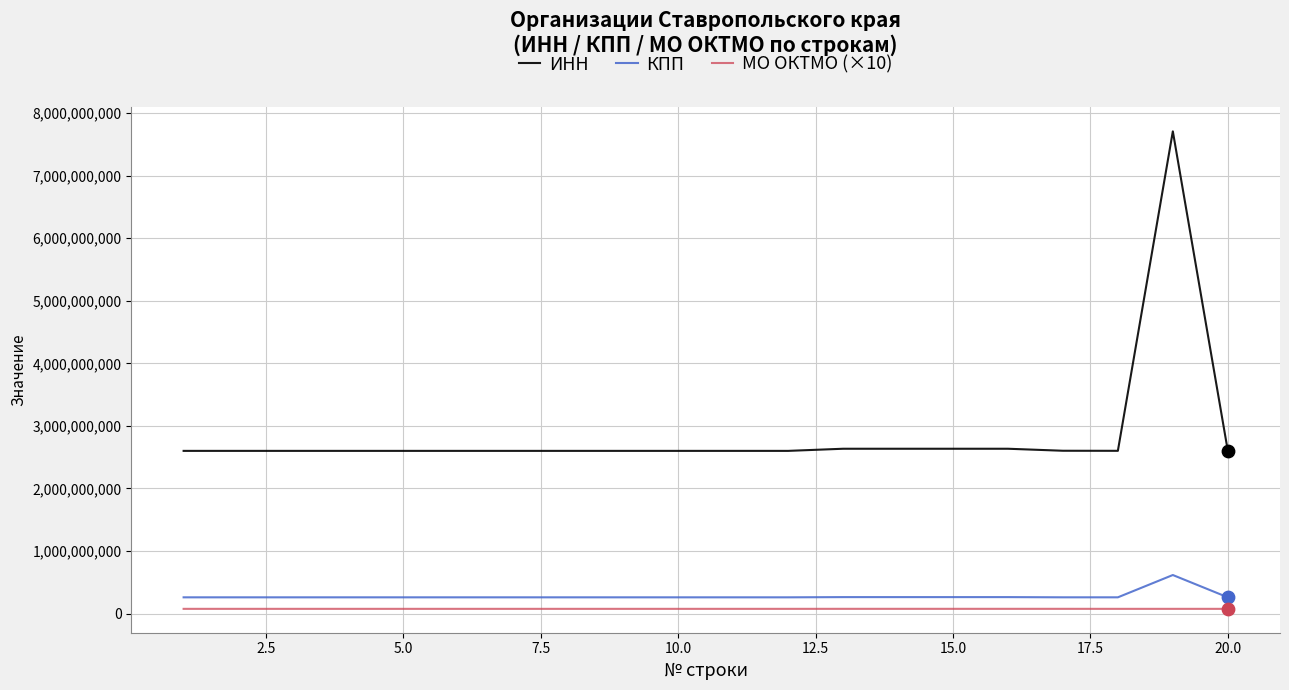

Which series has the largest total across all categories?

ИНН